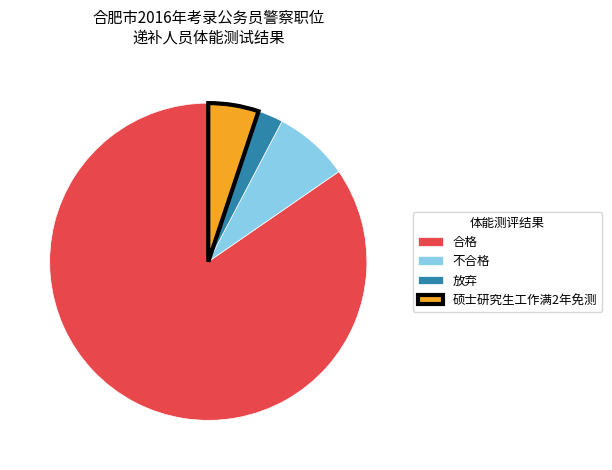

Is there any slice that represents more than half of the pie?

Yes